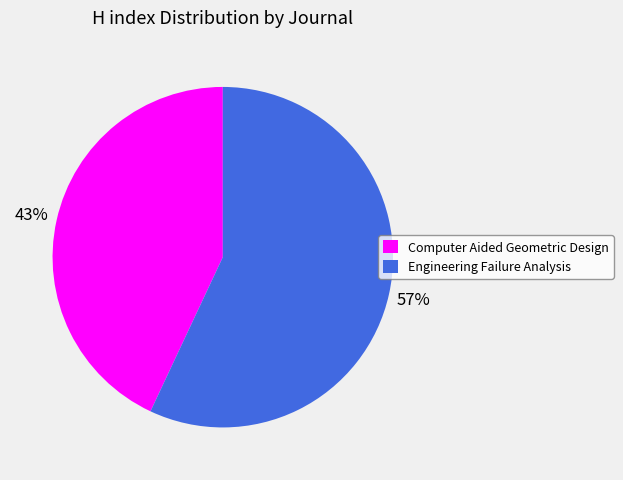

What is the smallest slice in the pie chart?

Computer Aided Geometric Design